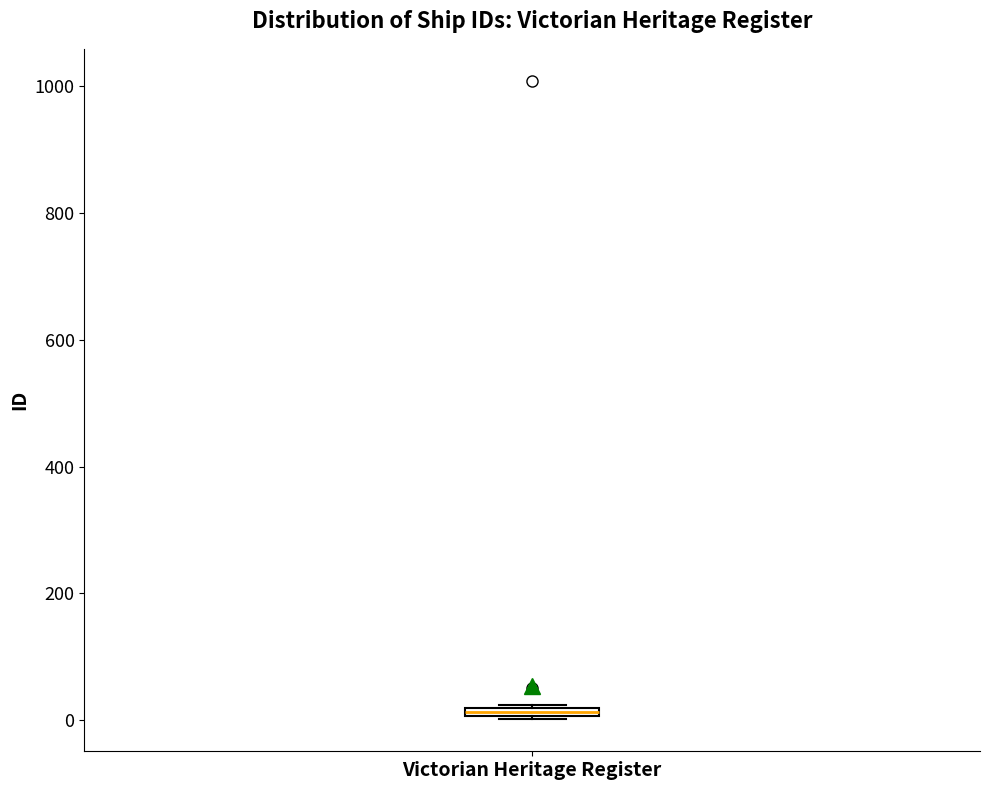

Where is the upper edge of the box for Victorian Heritage Register on the y-axis? The values are not printed on the chart, so give them approximately, as read against the axis.

20